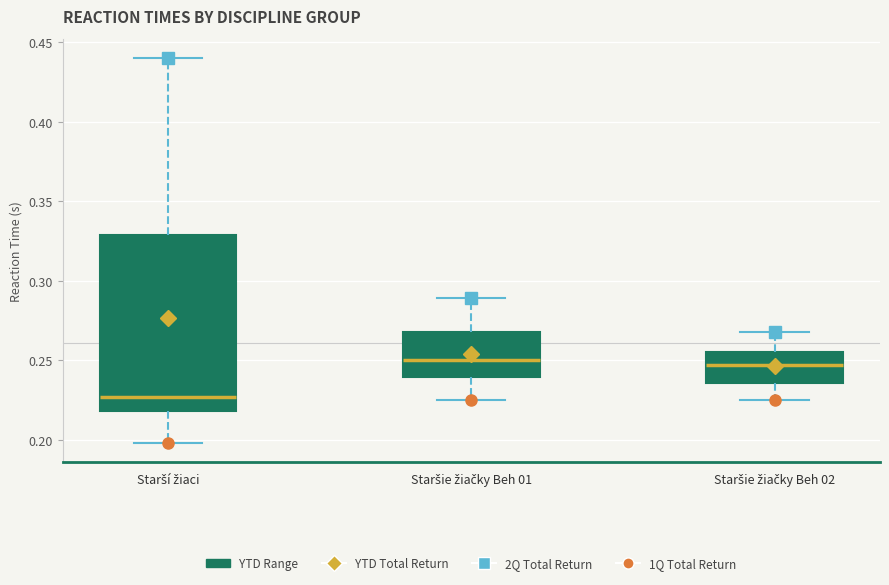

Which box is the tallest, from its lower edge to its upper edge?

Starší žiaci